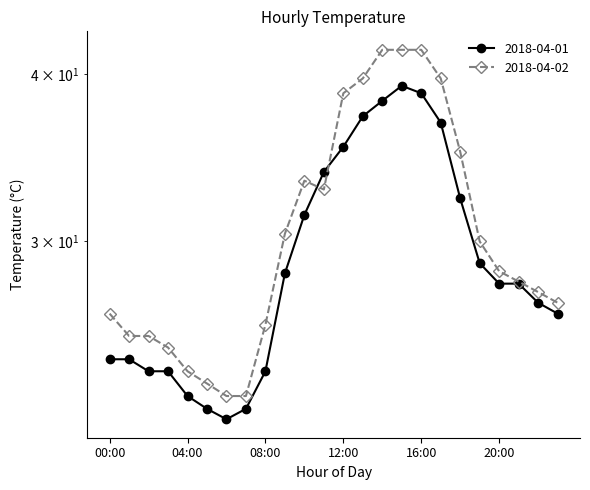

How many lines are shown in the chart?

2